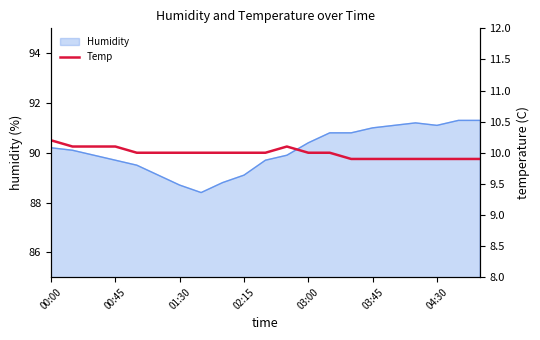

How many data points does each series have?

21